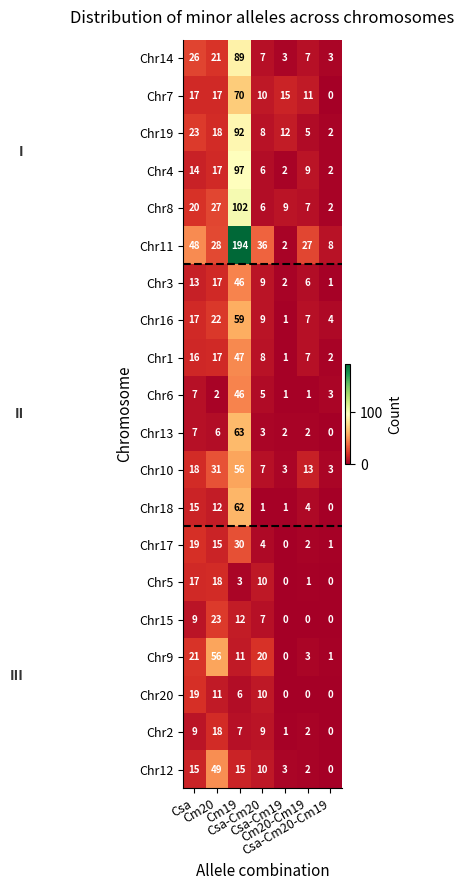

What is the difference between the maximum and second lowest values in the Chr9 series?

55